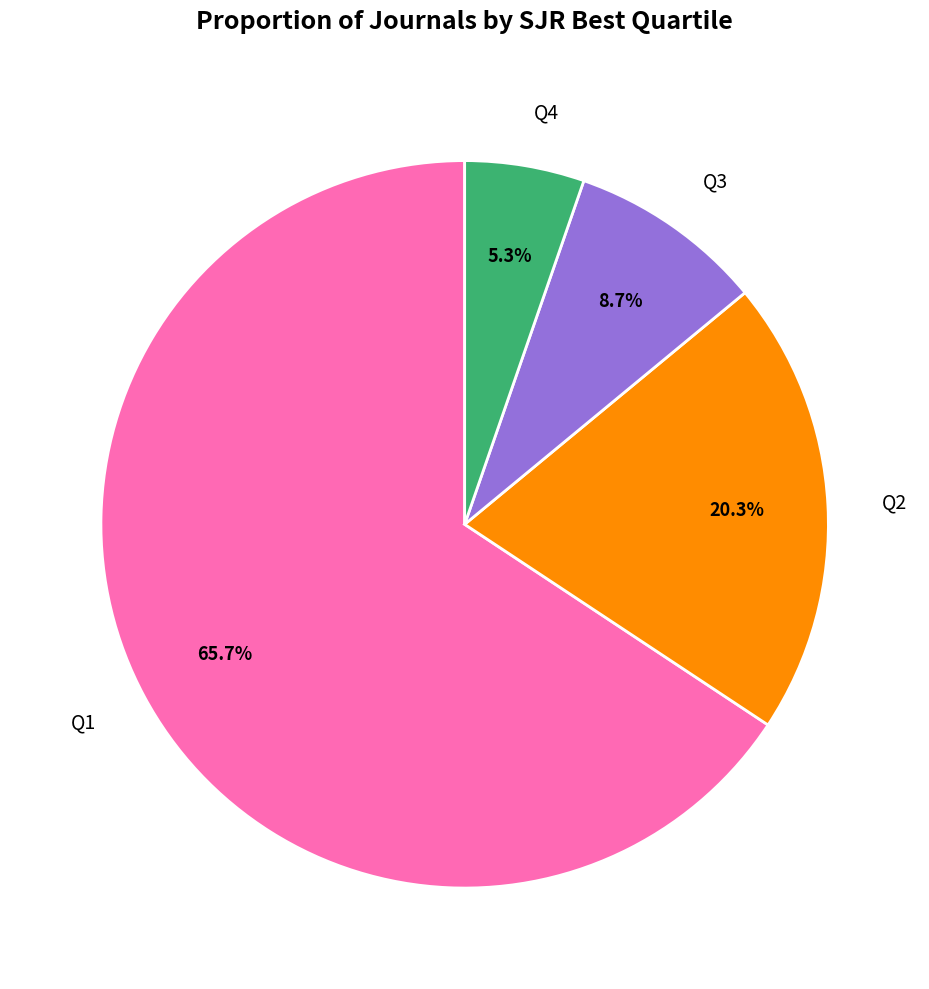

How much of the chart is everything except Q3?

91.3%